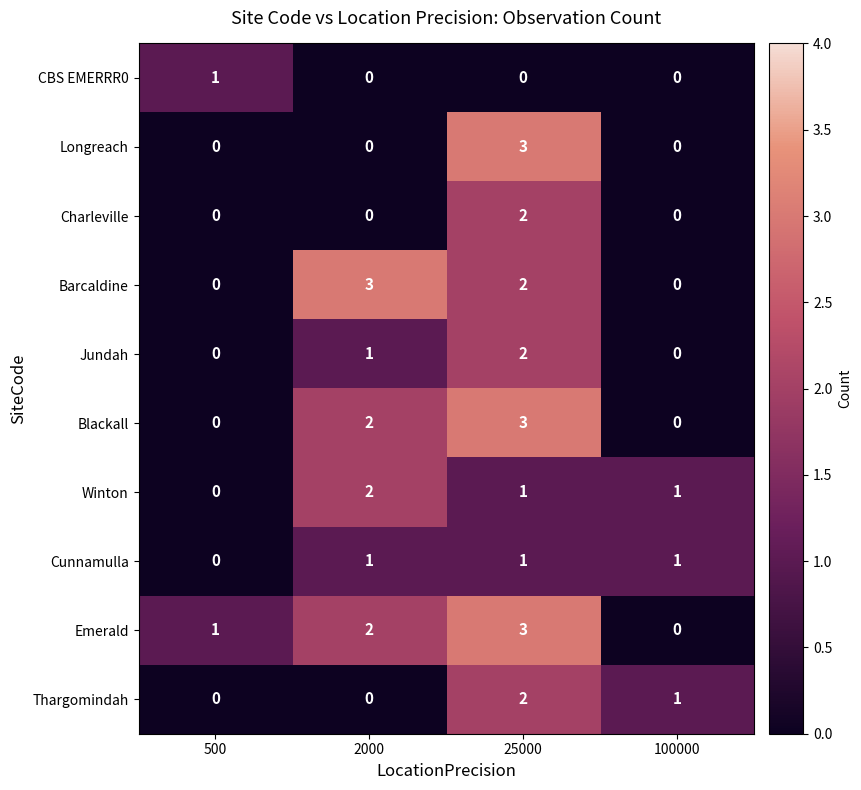

Is it true that Cunnamulla equals 1 at 2000?

True